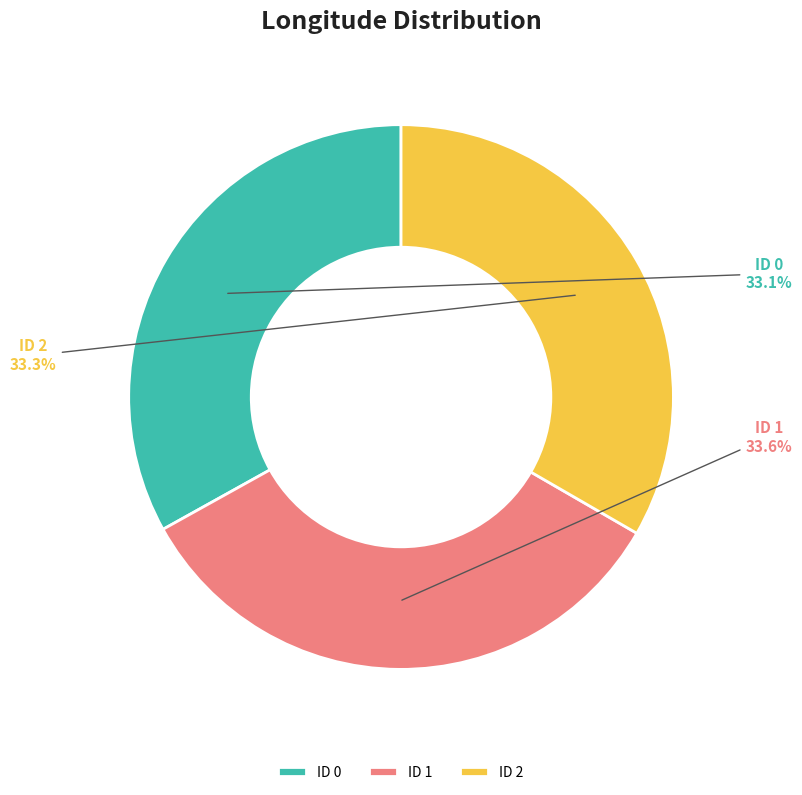

Combined, do ID 0 and ID 2 account for over 50%?

Yes